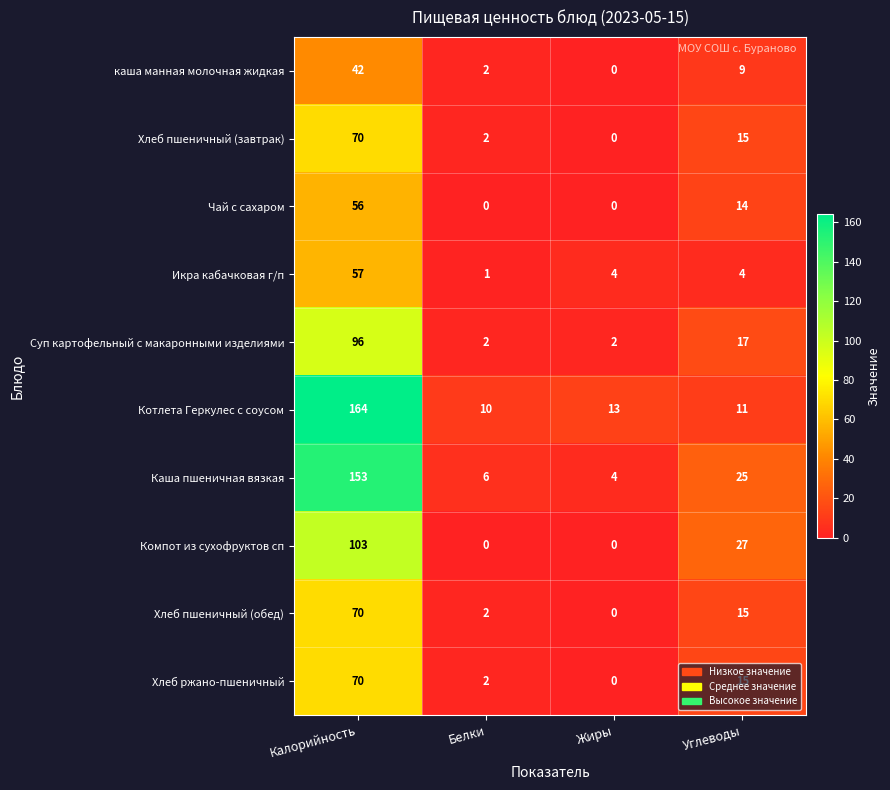

Which series has the largest total across all categories?

Котлета Геркулес с соусом